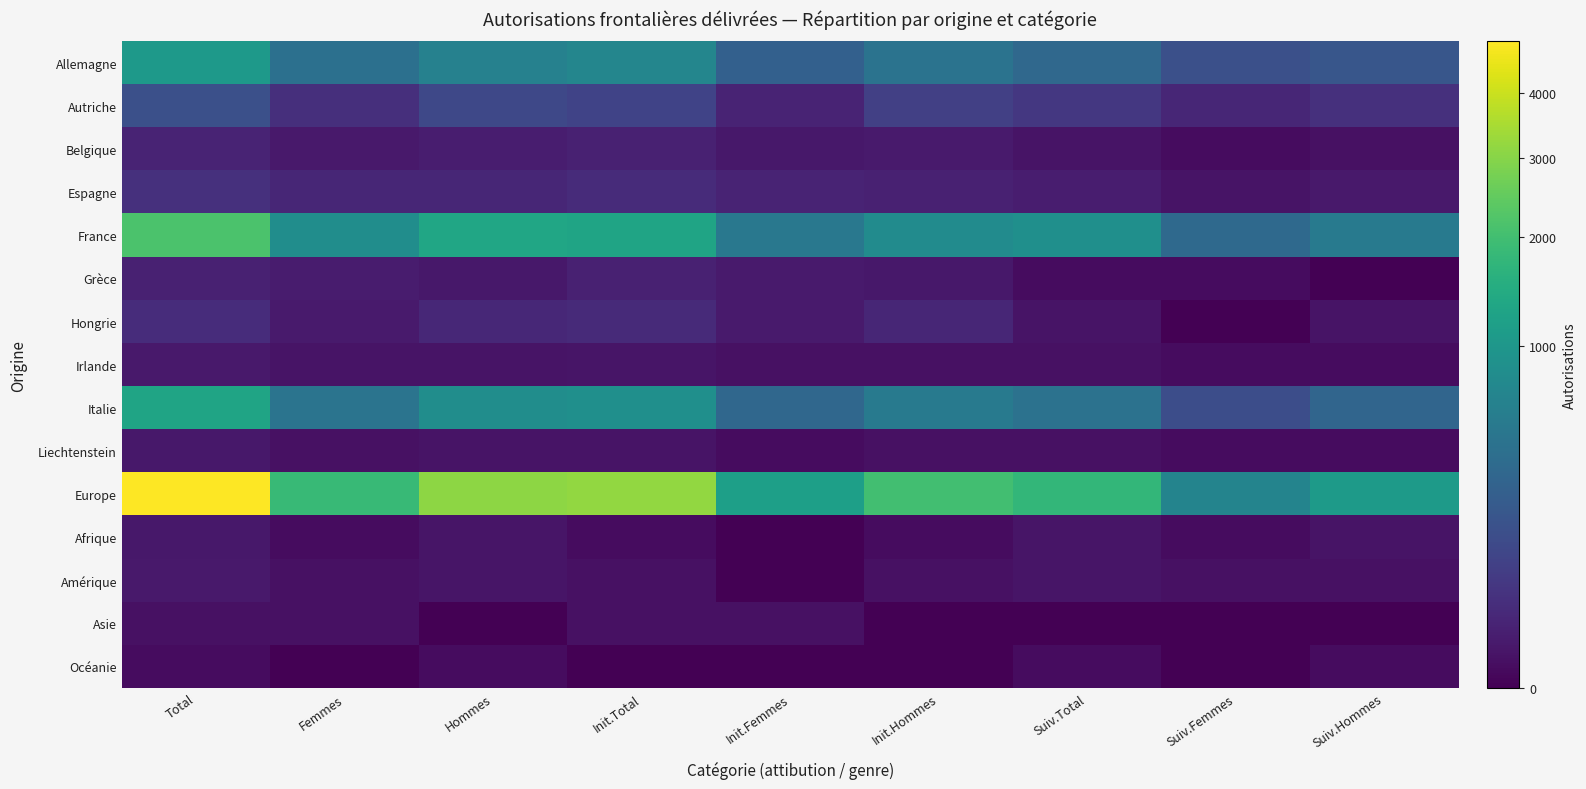

What is the total value across all series at Suiv.Femmes?

1313